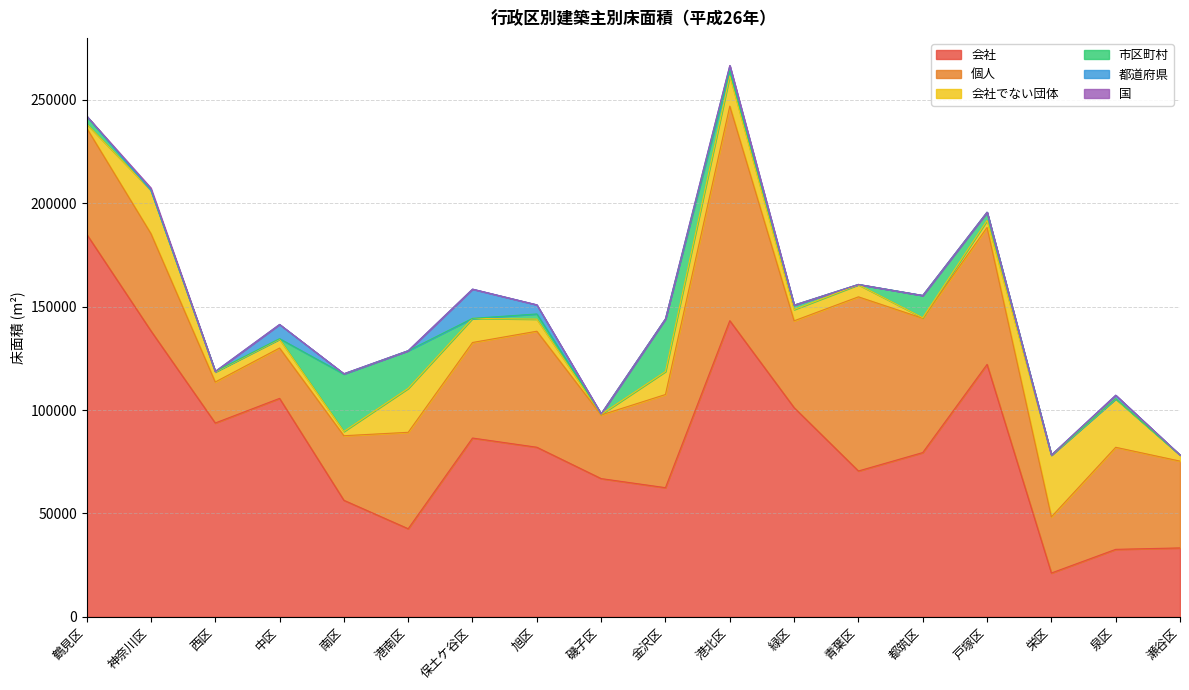

In 都道府県, how many points are higher than both neighbors (excluding endpoints)?

4